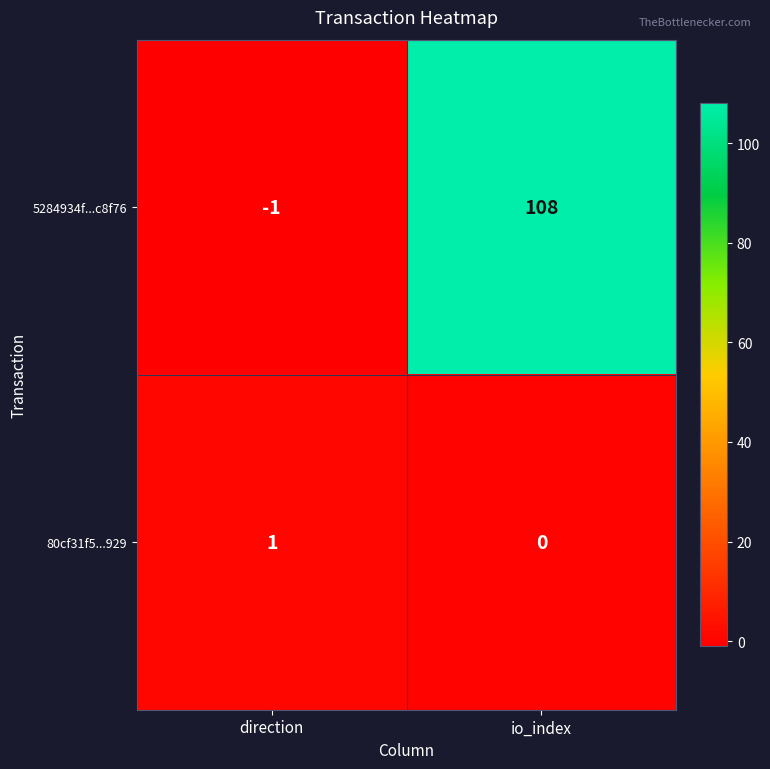

What is the sum of the 5284934f...c8f76 values at direction and io_index?

107